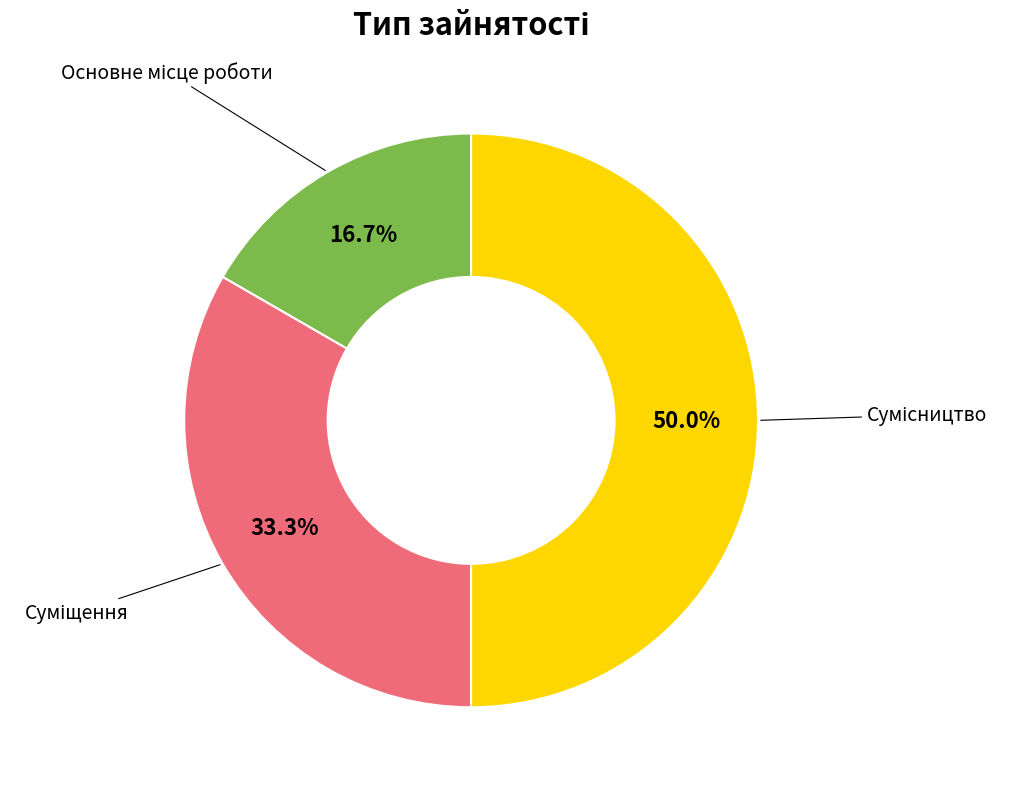

To the nearest percent, what is the average slice percentage?

33%